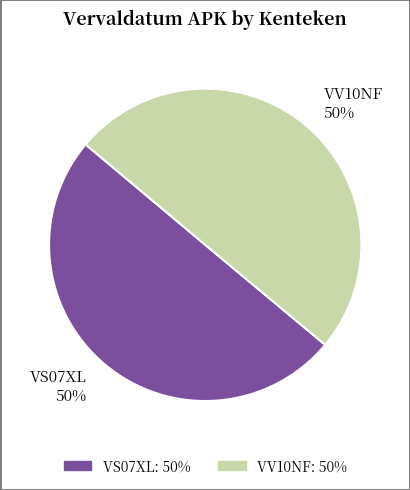

How many slices are in this pie chart?

2